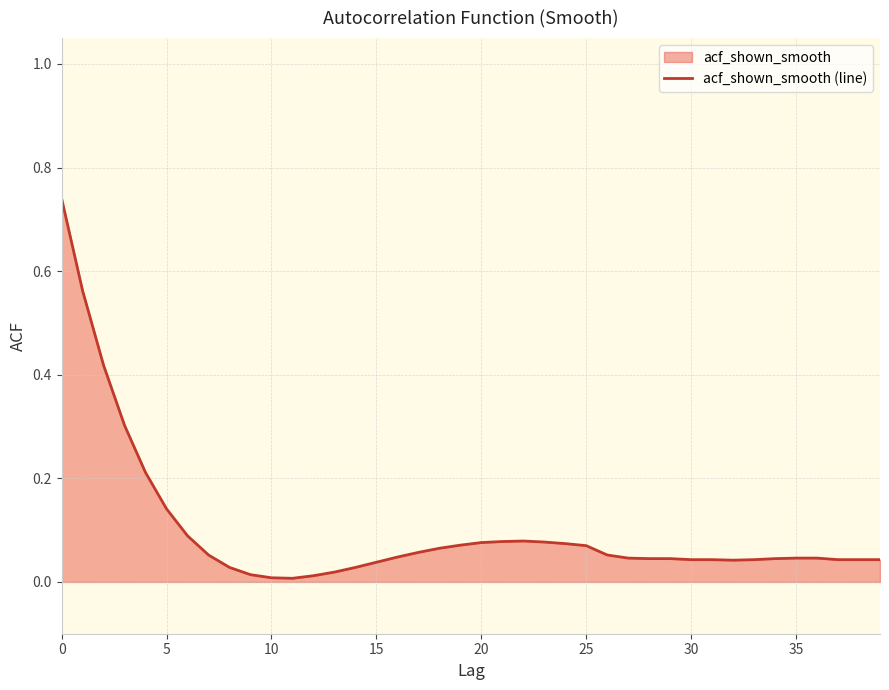

What is the label of the 10th point from the left?

9